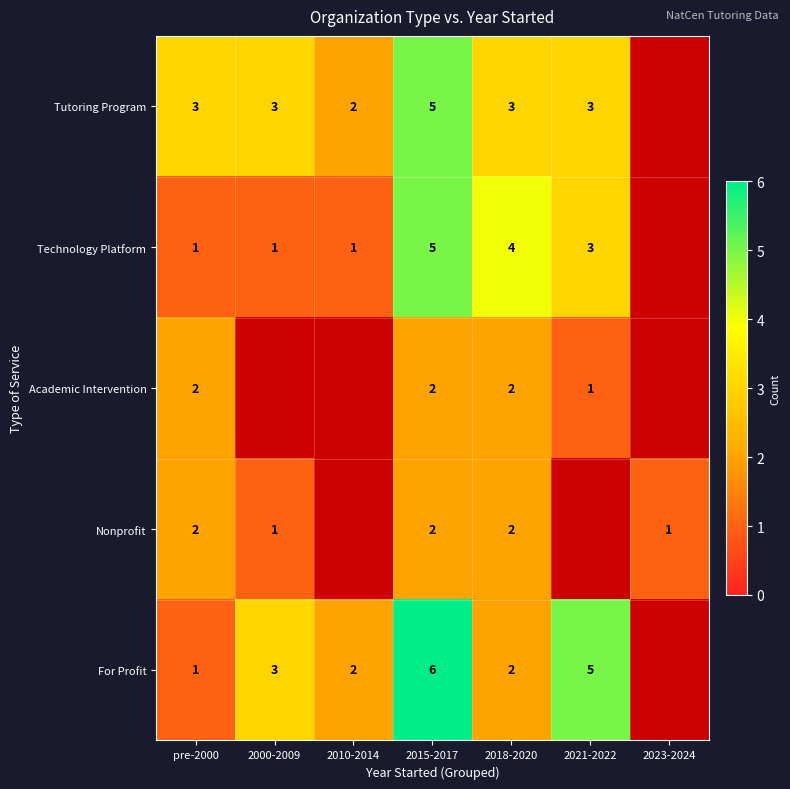

The Tutoring Program series shows 5 at 2015-2017. True or false?

True